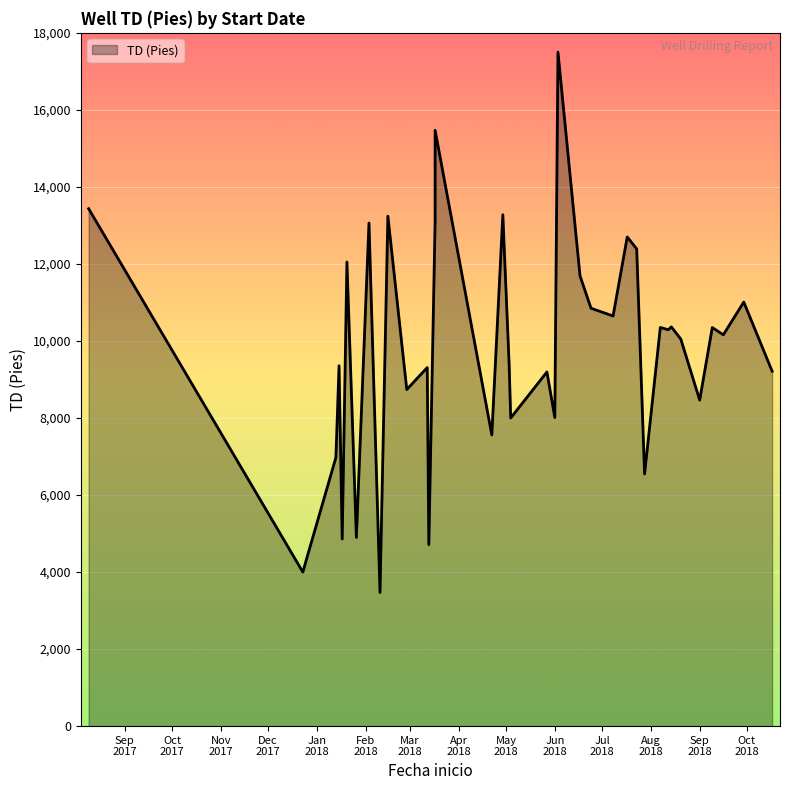

True or false: there are more than 2 points higher than both neighbors.

True